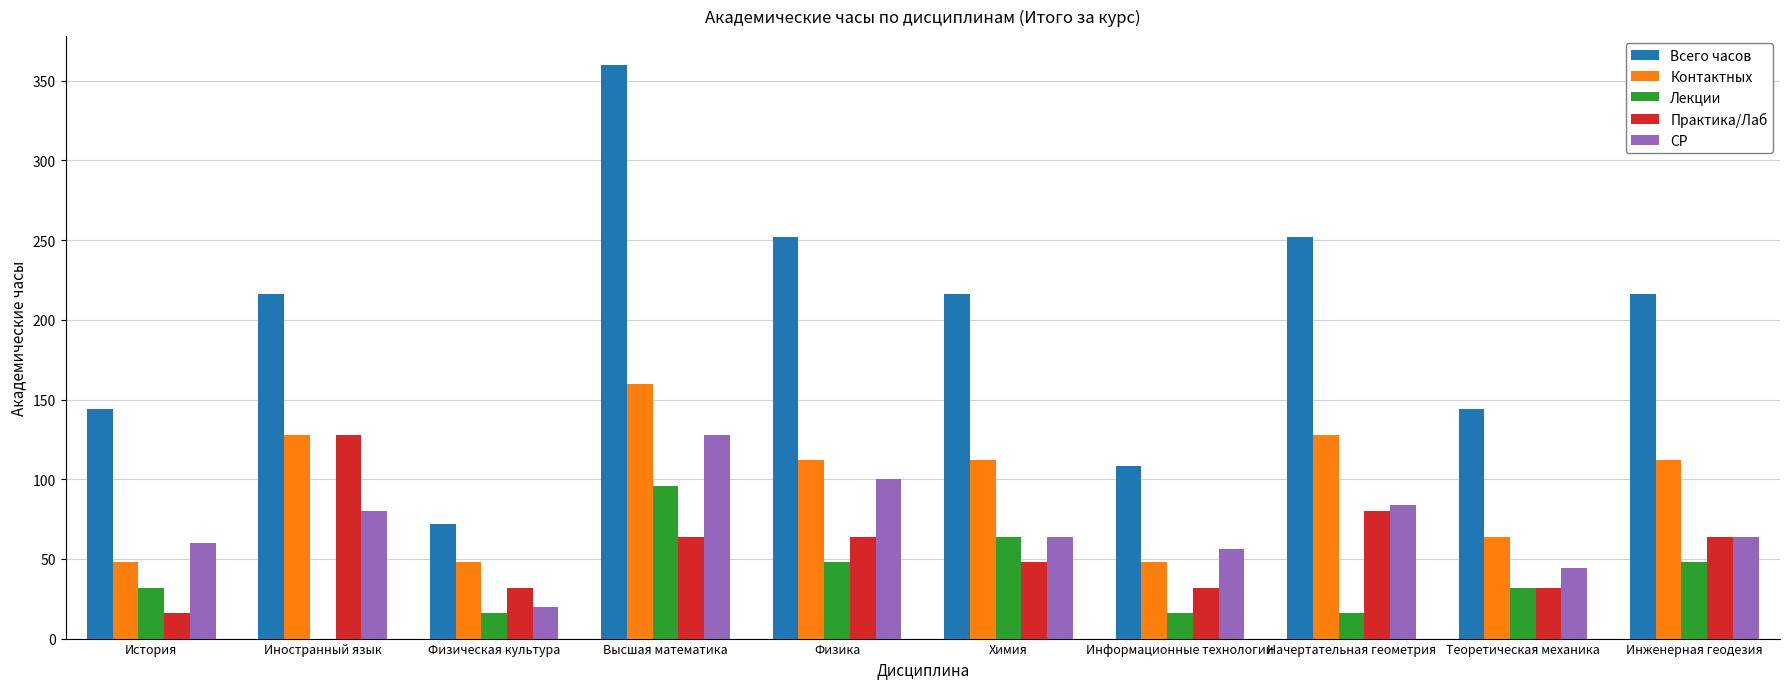

Reading left to right, extract all data points from this chart.

Всего часов: 144	216	72	360	252	216	108	252	144	216
Контактных: 48	128	48	160	112	112	48	128	64	112
Лекции: 32	0	16	96	48	64	16	16	32	48
Практика/Лаб: 16	128	32	64	64	48	32	80	32	64
СР: 60	80	20	128	100	64	56	84	44	64